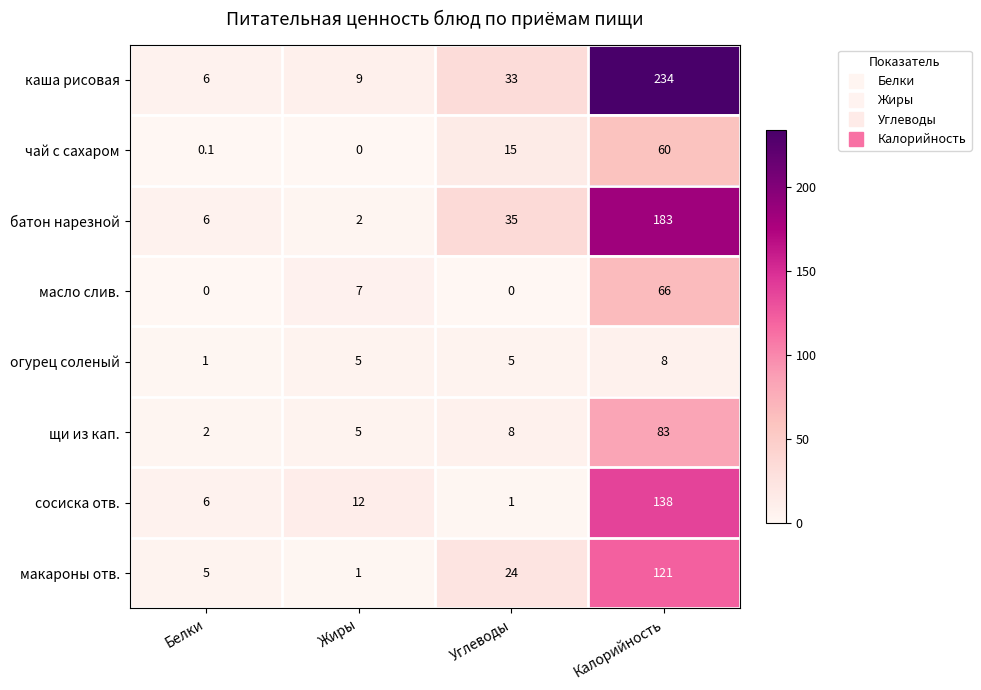

What value does the щи из кап. series have at Белки?

2.0